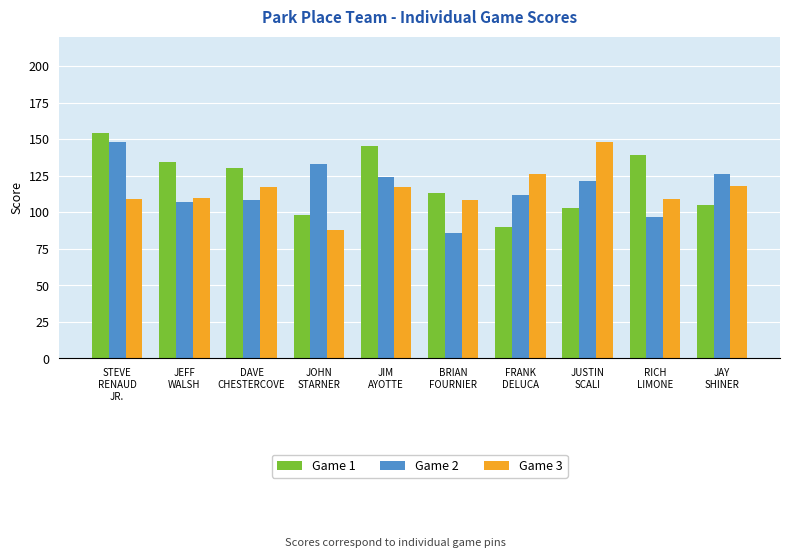

What is the value of the Game 1 bar at the 4th from the left?

98